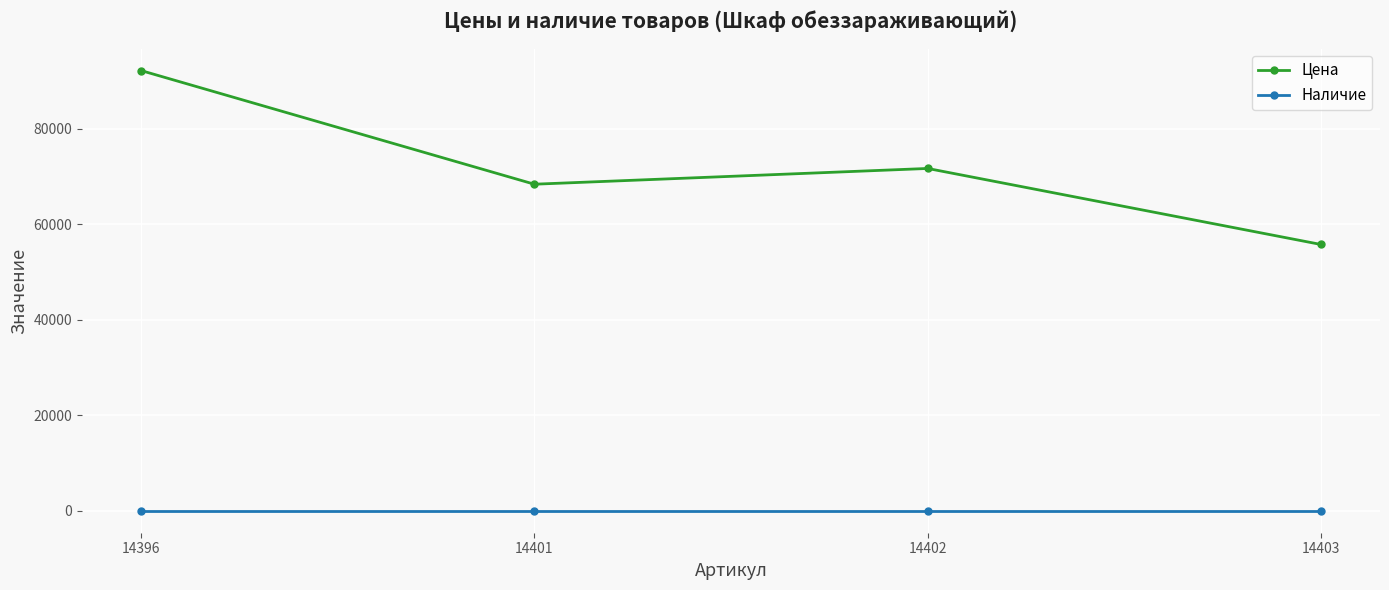

True or false: Наличие and Цена cross at least once.

False